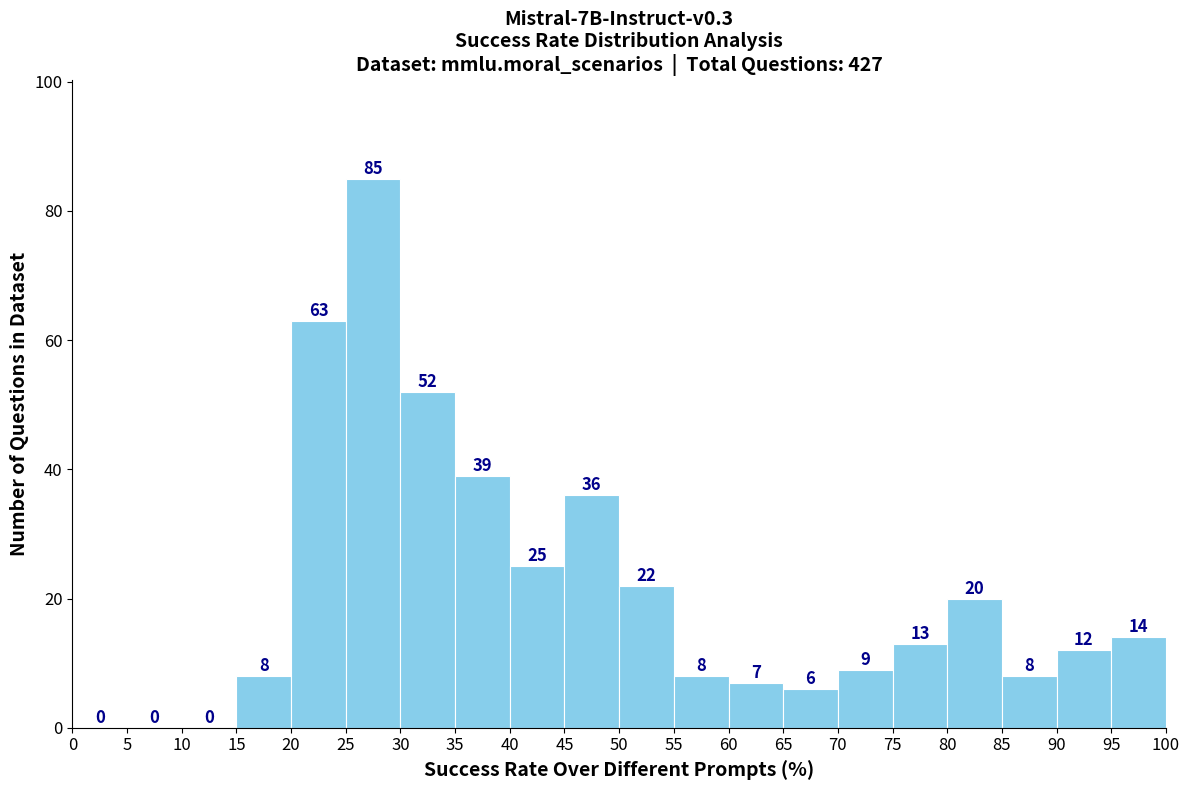

Which range on the x-axis has the tallest bar?

25 to 30